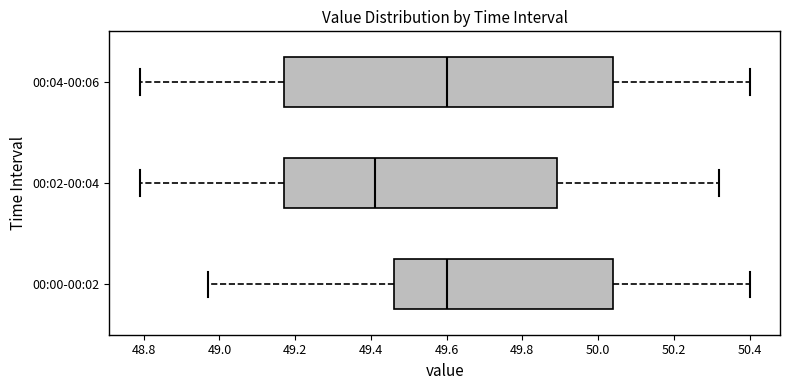

Where does the right whisker of the box for 00:00-00:02 end on the x-axis? The values are not printed on the chart, so give them approximately, as read against the axis.

50.40